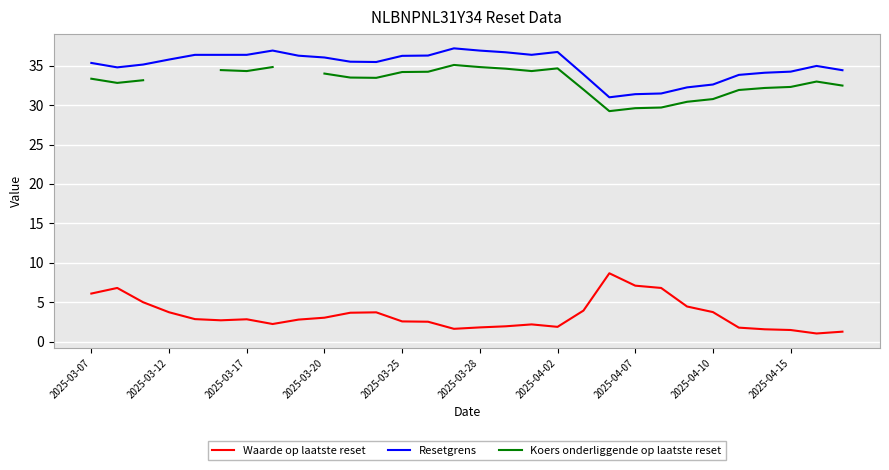

List the series in order of their peak value, highest first.

Resetgrens, Koers onderliggende op laatste reset, Waarde op laatste reset